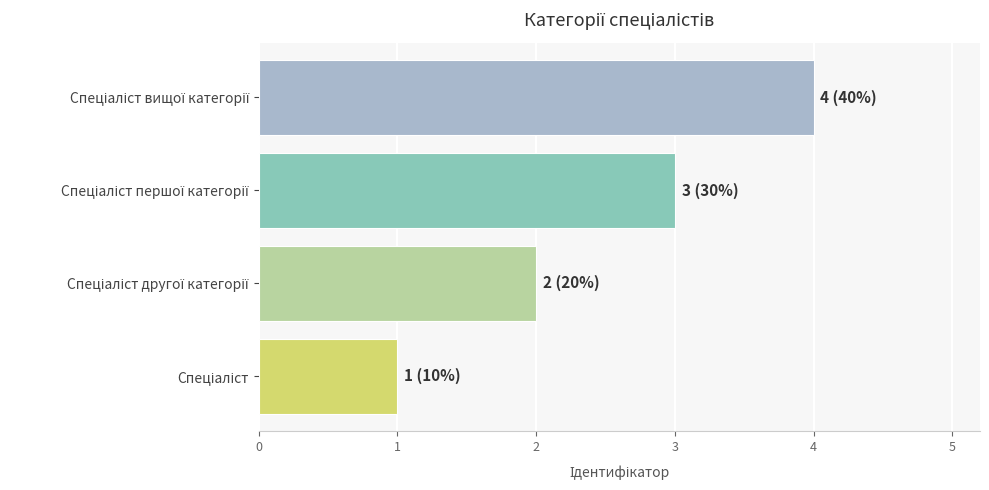

What is the maximum value shown in the chart?

4